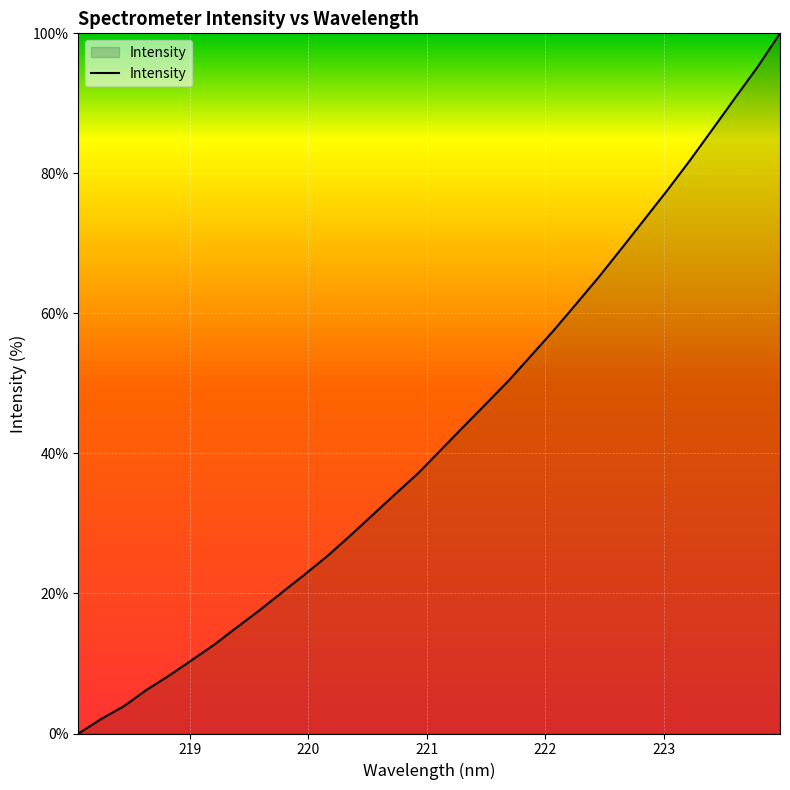

What is the average value?

42.8